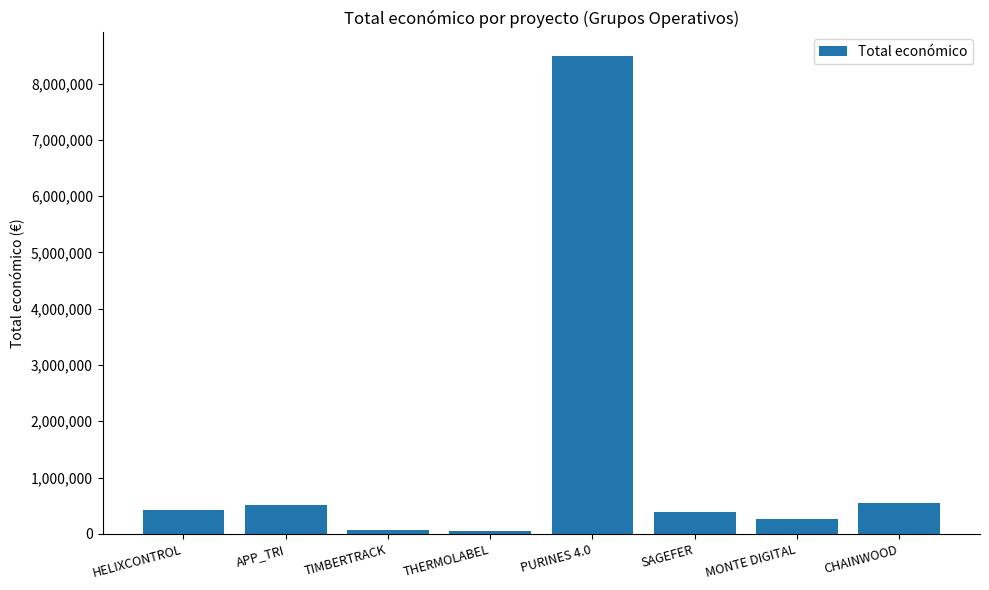

What is the value of the 5th bar from the left?

8484999